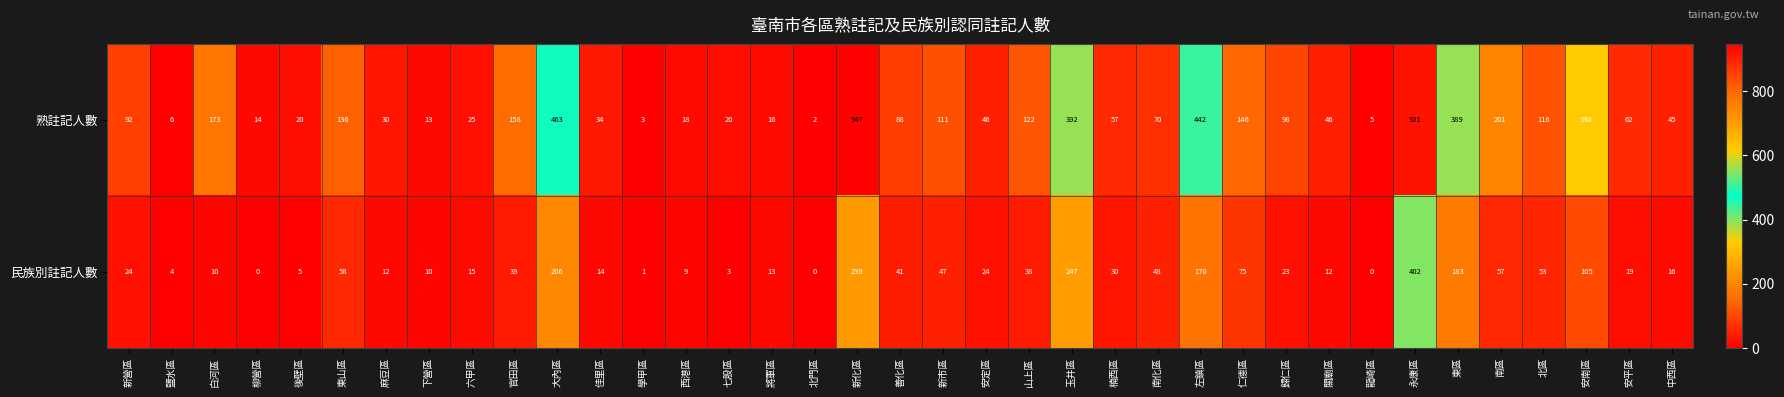

How many categories are shown in the chart?

37